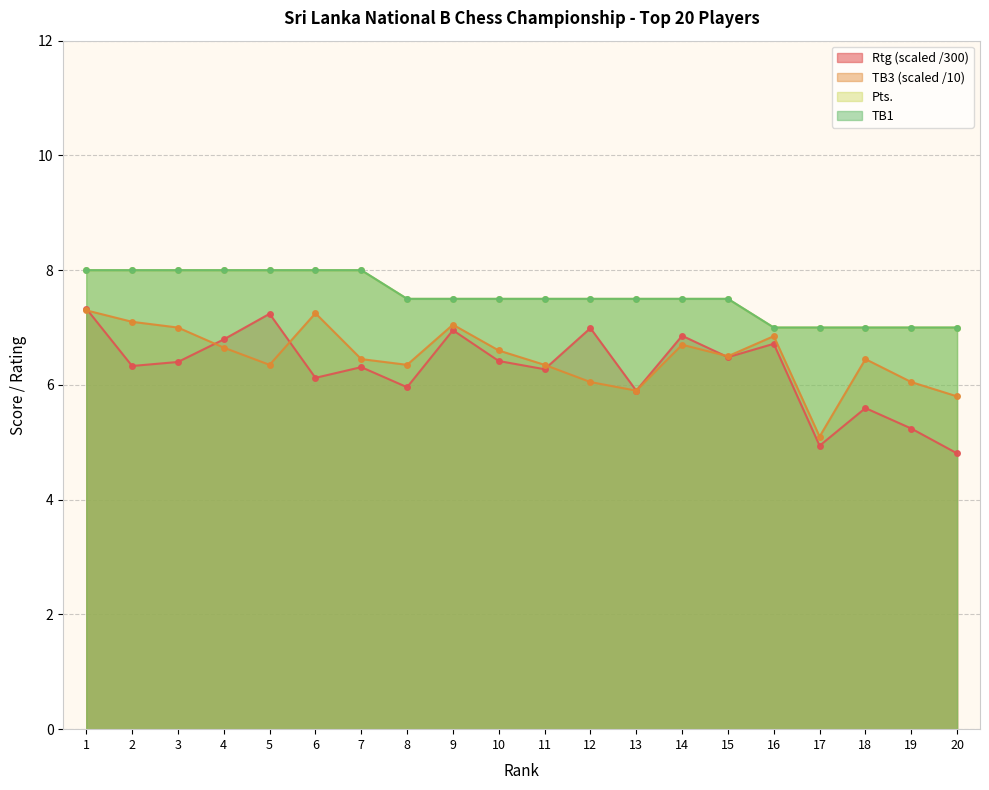

Is the value of Pts at 9 greater than the value of TB1 at 3?

No